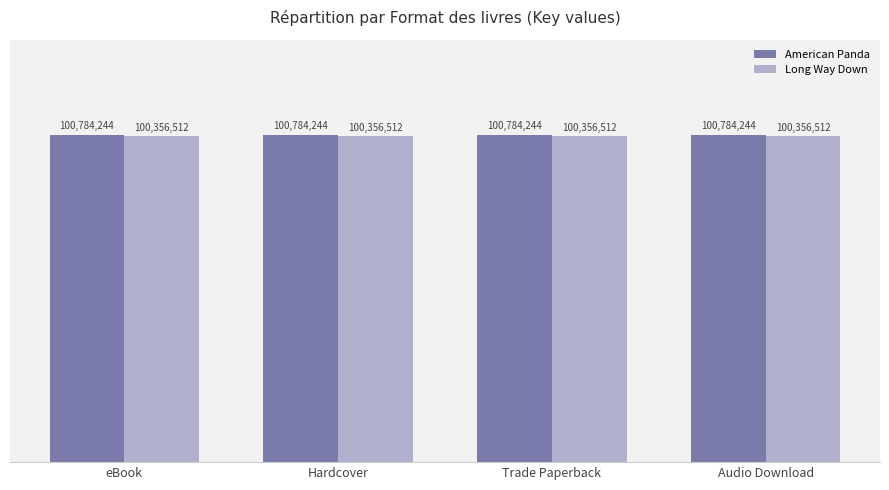

At which label does American Panda reach its minimum?

eBook